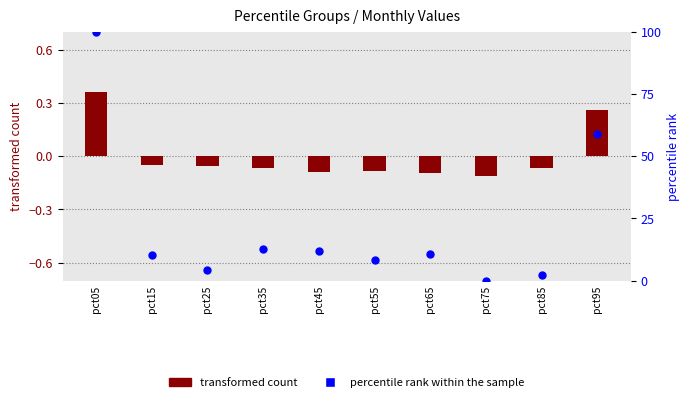

What is the total value across all series at pct15?

10.1